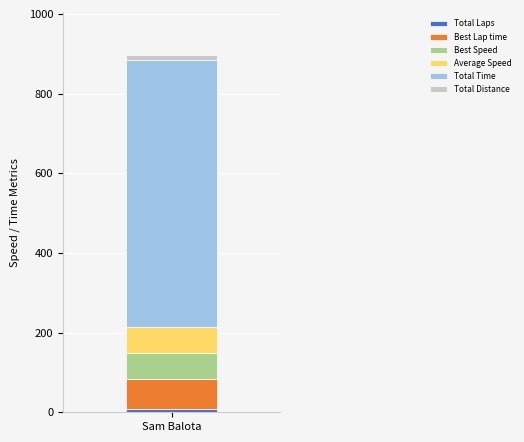

Count the number of data series in this chart.

6